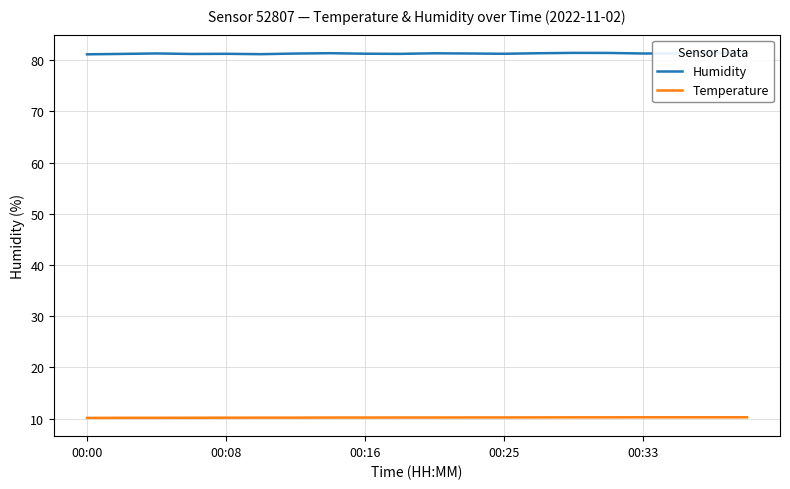

True or false: Humidity and Temperature intersect in this chart.

False